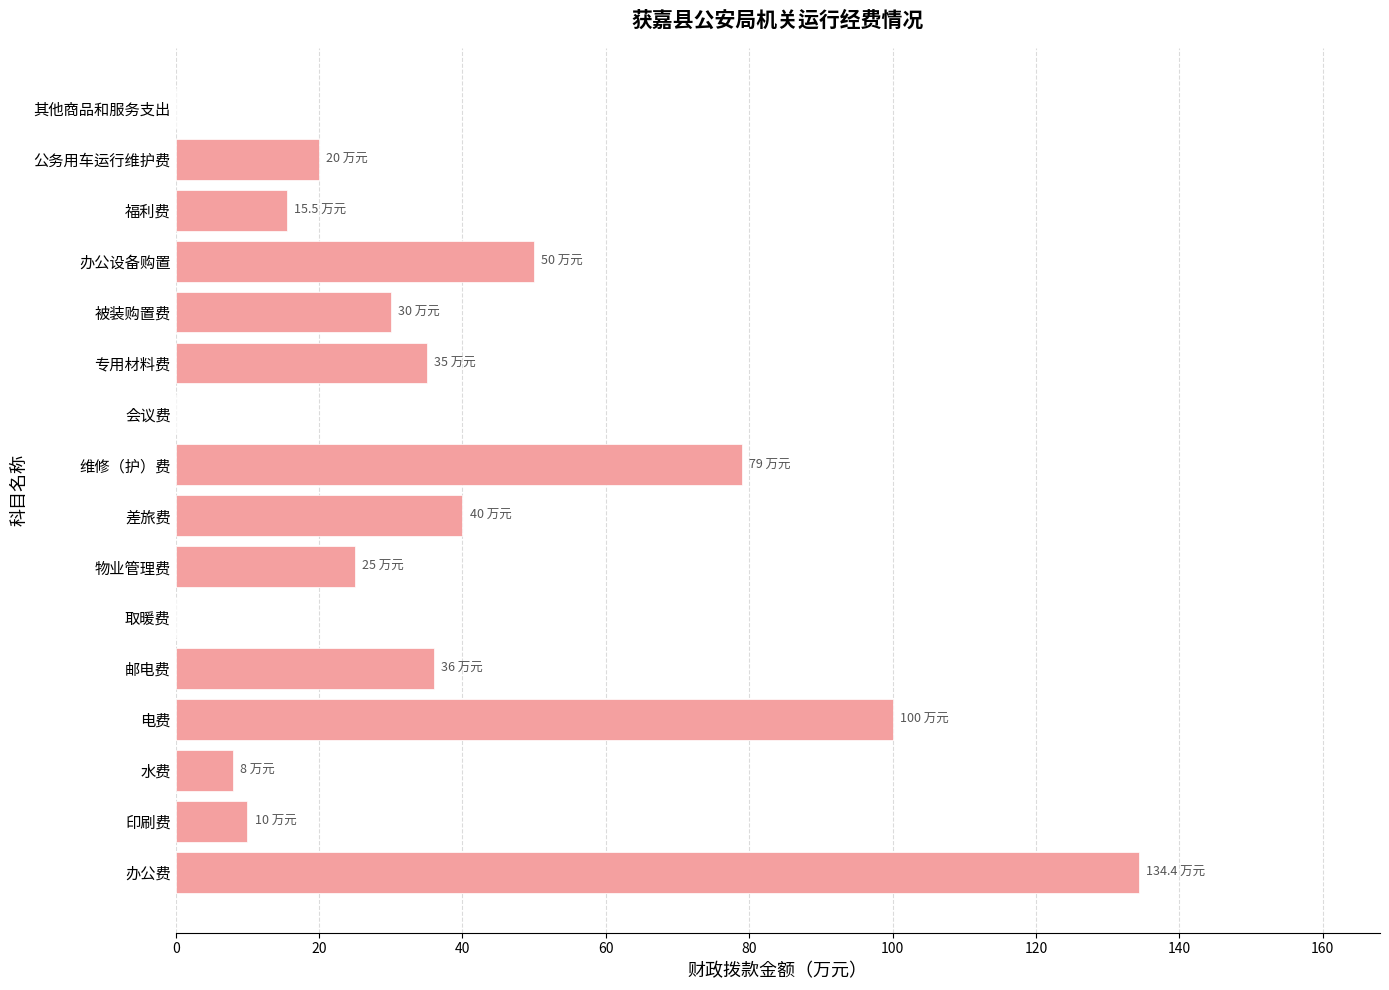

What is the average value?

36.4